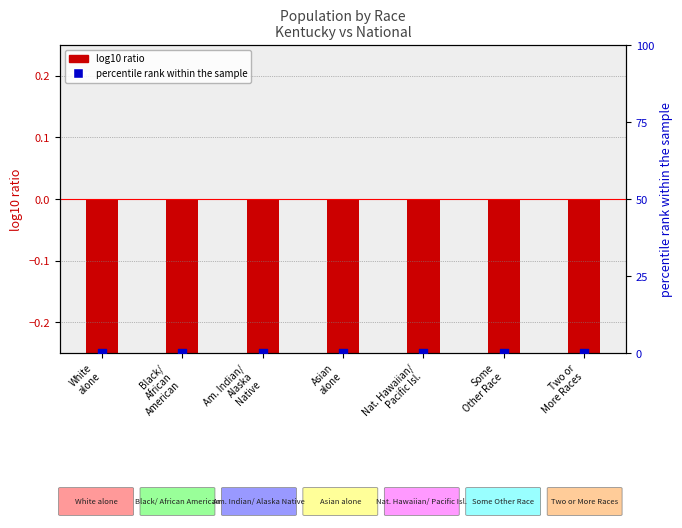

What are all the series names shown in the legend?

log10 ratio, percentile rank within the sample